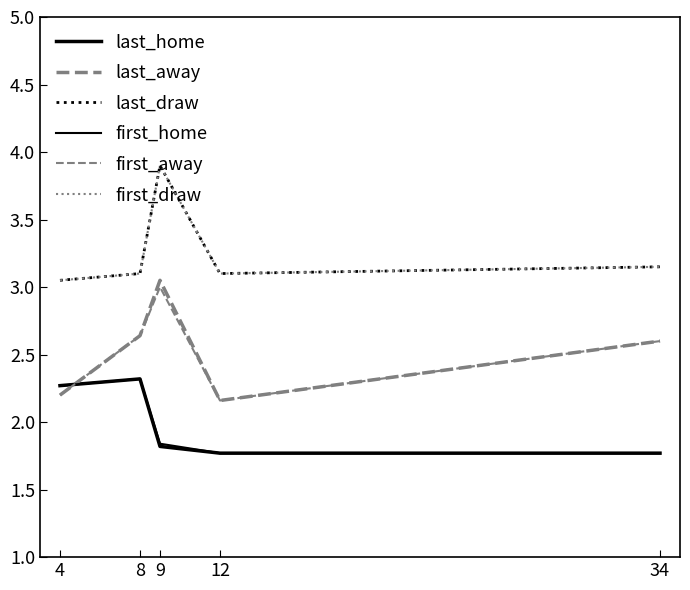

What is the total value across all series at 9?

17.5